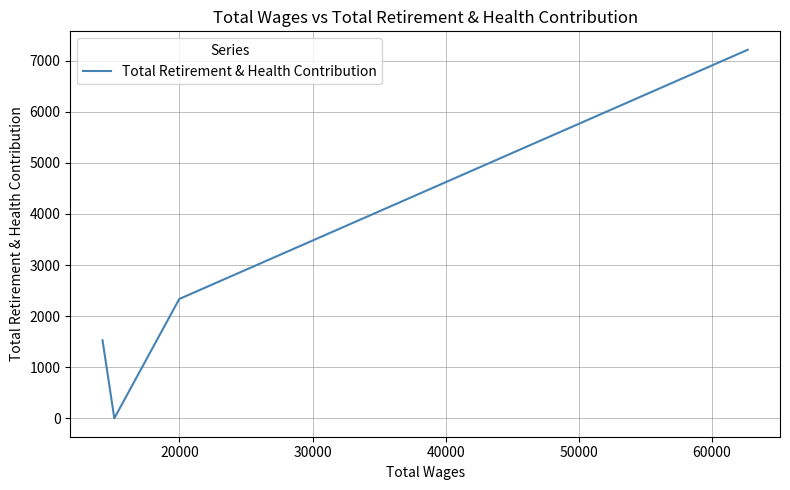

The chart shows a value of 3381 at 30000. True or false?

False